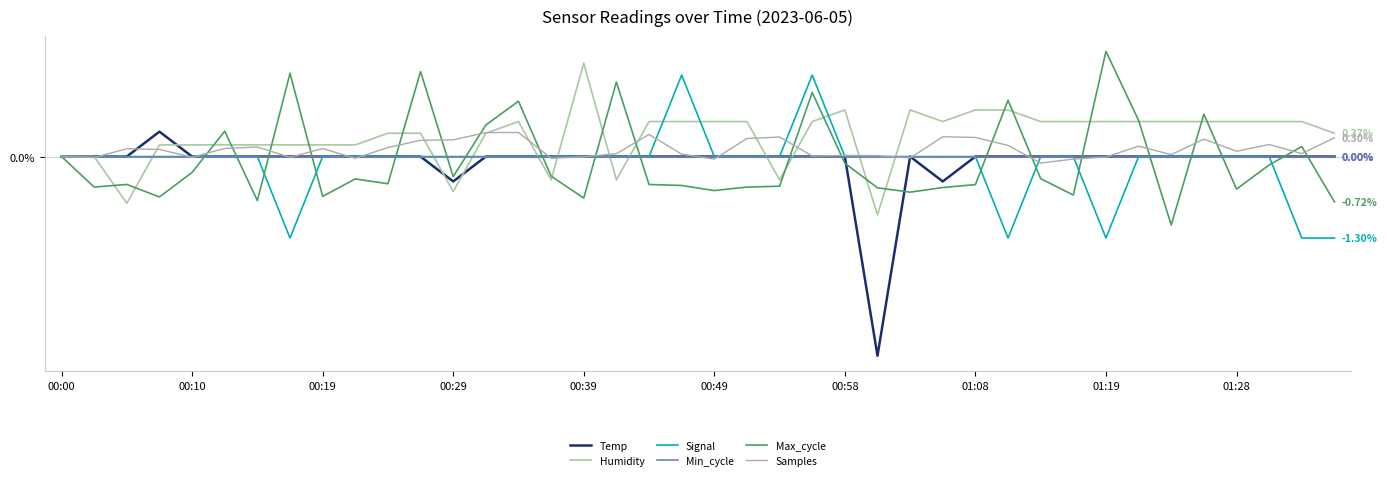

How many interior local valleys does the Max_cycle series have?

12